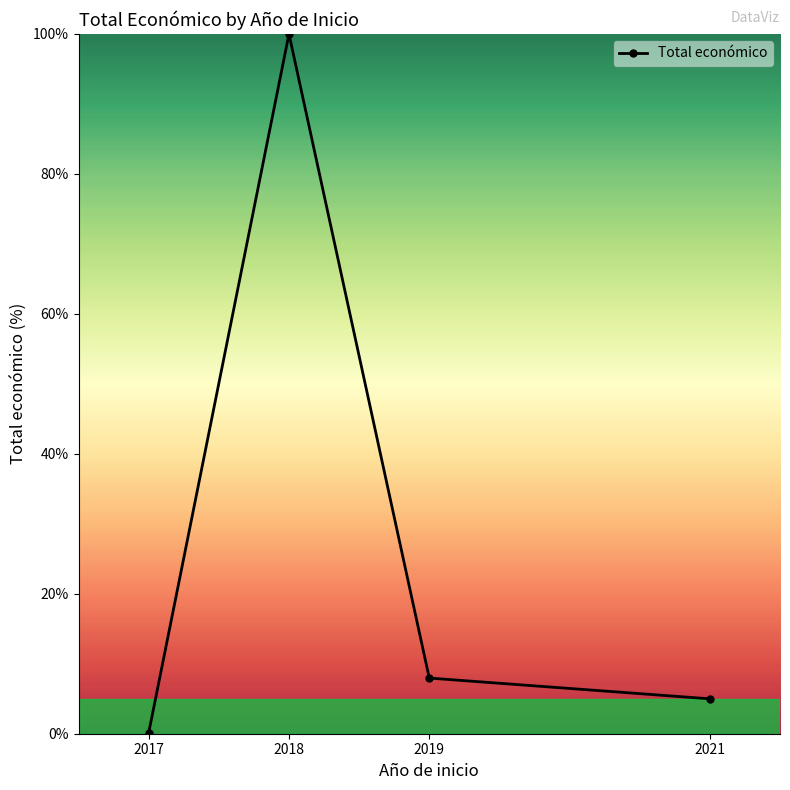

What is the value of the 1st point from the left?

0.1